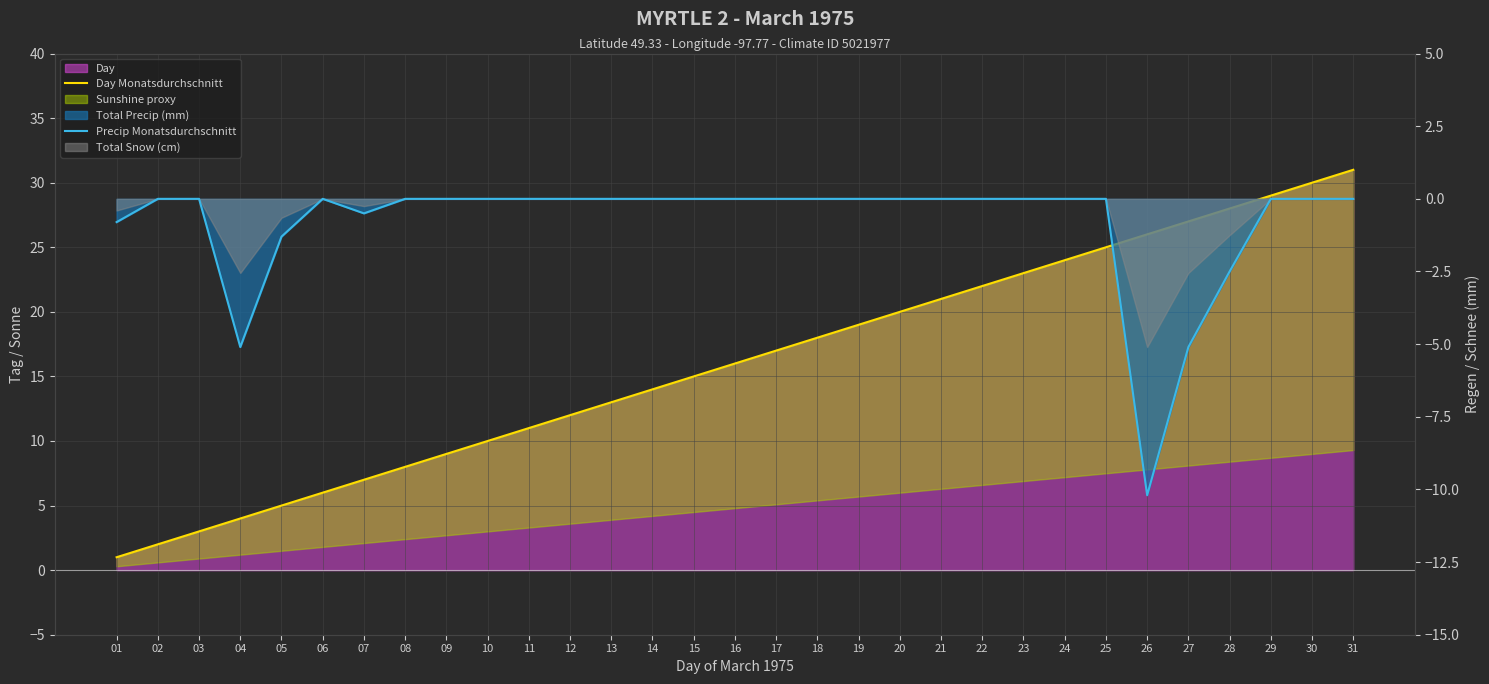

The value of Day Monatsdurchschnitt at 16 is 7.0. True or false?

False